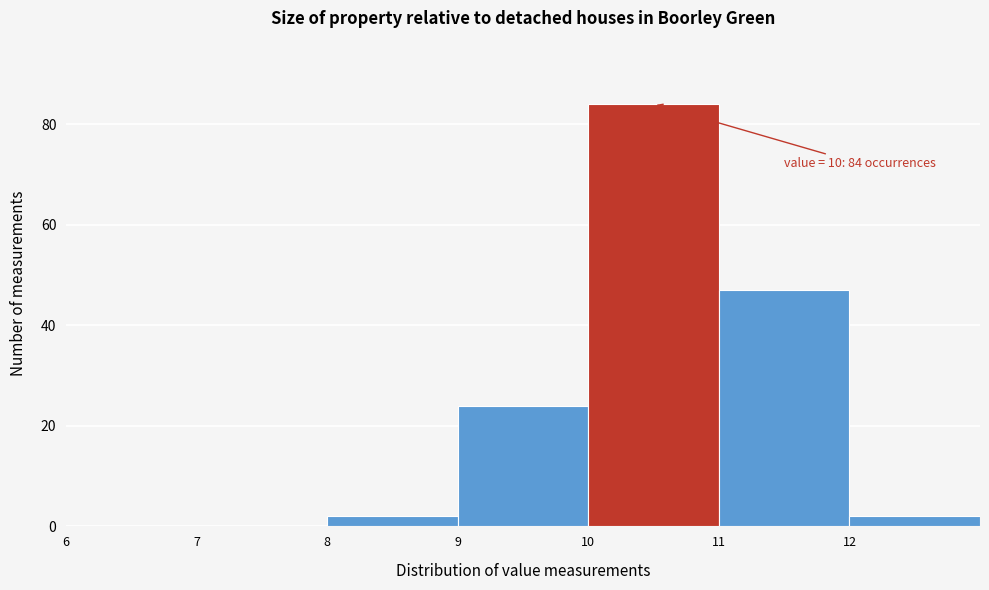

Which range on the x-axis has the tallest bar?

10 to 11